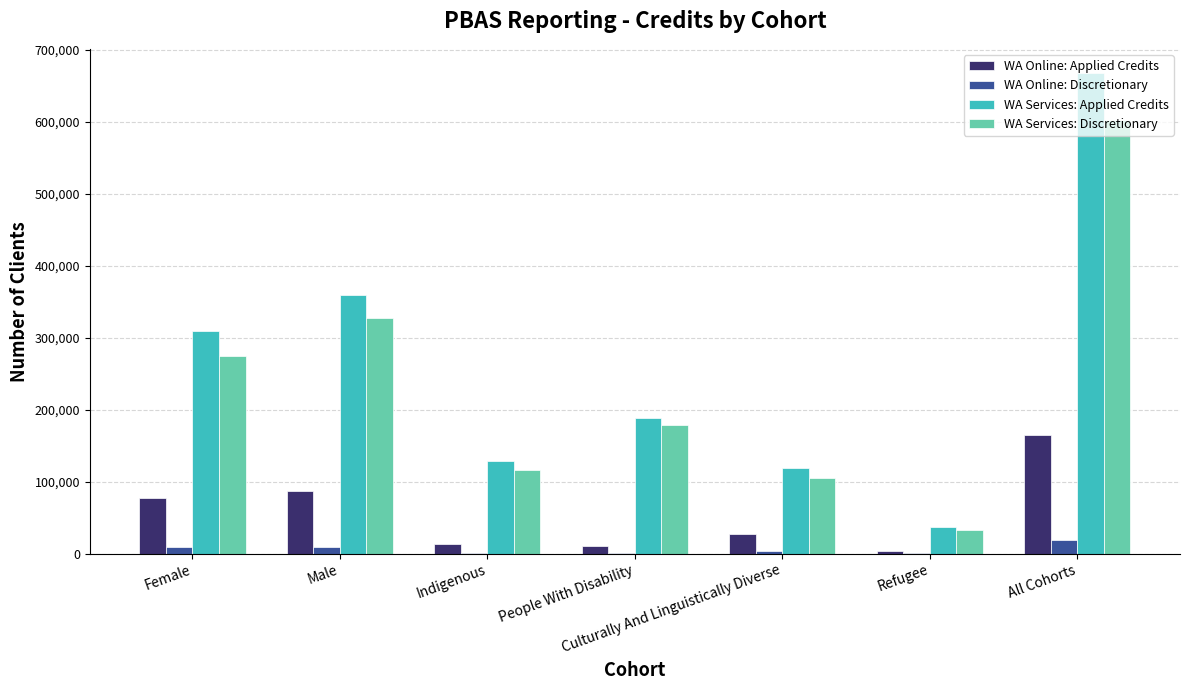

At which category is the sum across all series the highest?

All Cohorts